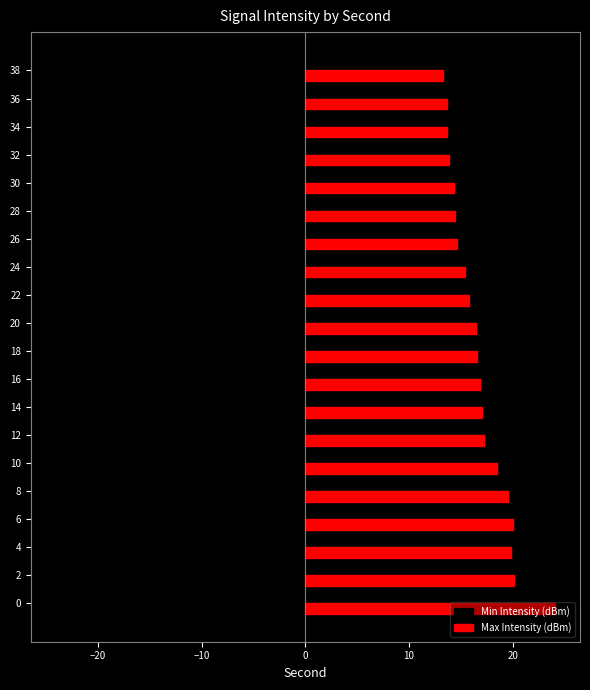

At how many categories does at least one series exceed 6?

20